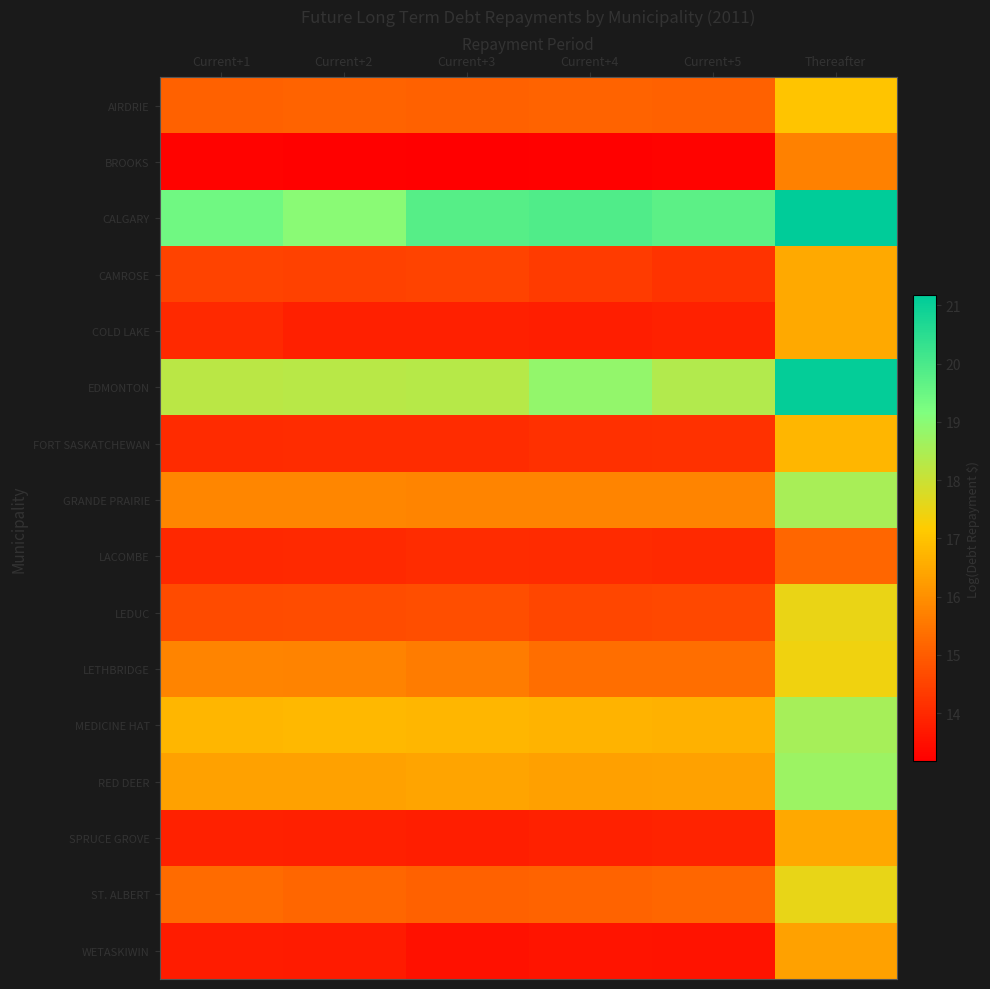

What is the difference between the highest and lowest values at Thereafter?

6.0